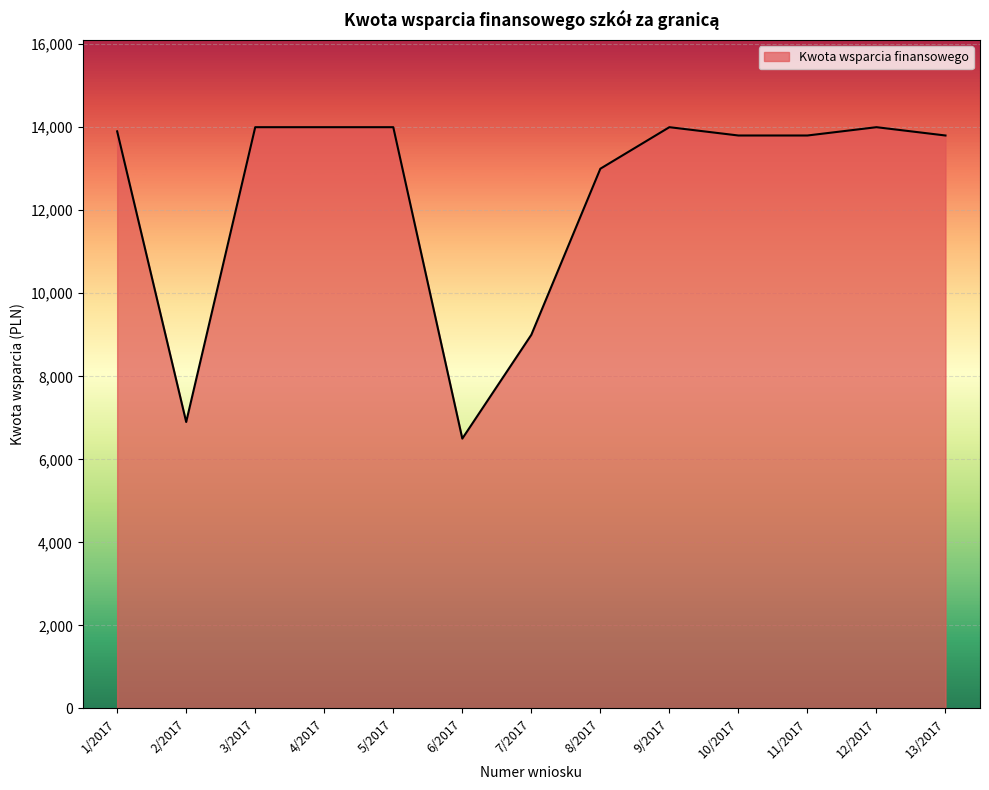

Which has a higher value, 6/2017 or 5/2017?

5/2017